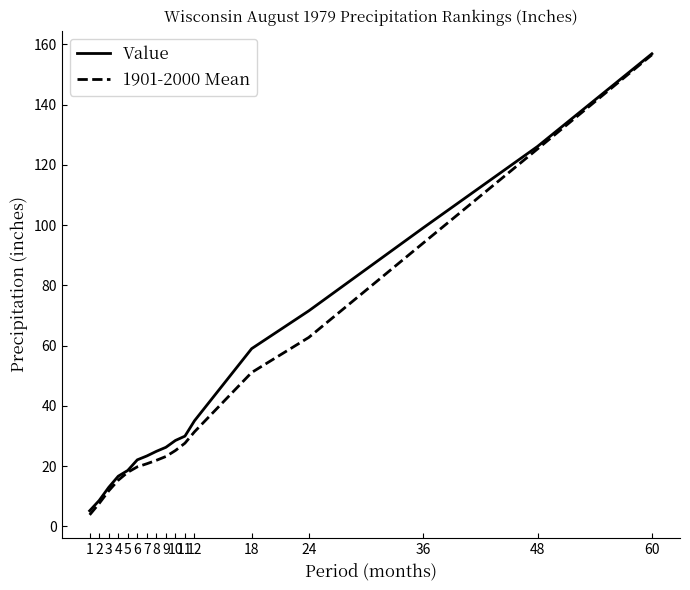

True or false: 1901-2000 Mean has a value of 20.8 at 7.

True